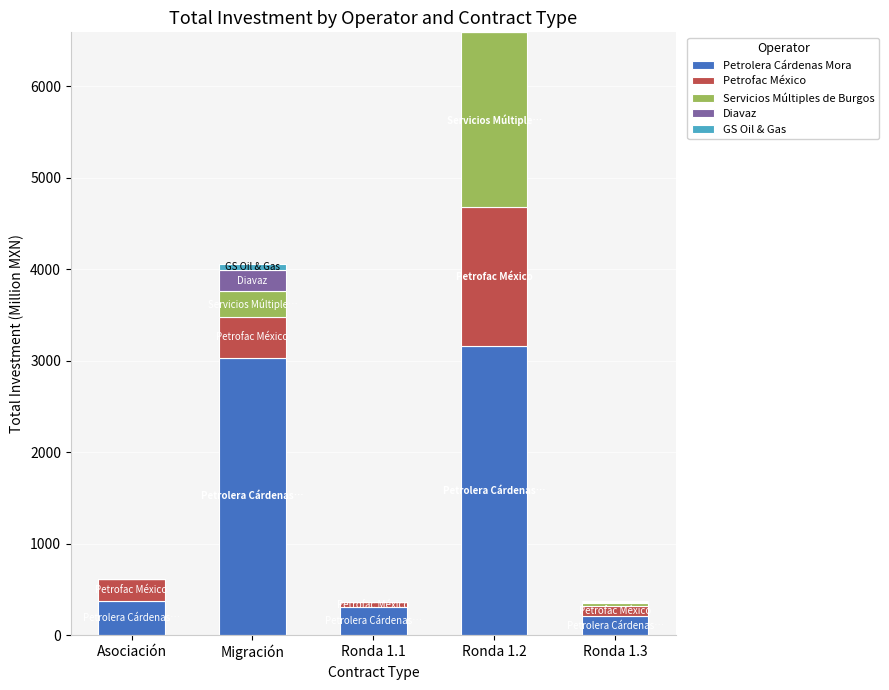

What is the maximum value for Petrolera Cárdenas Mora?

3161.1